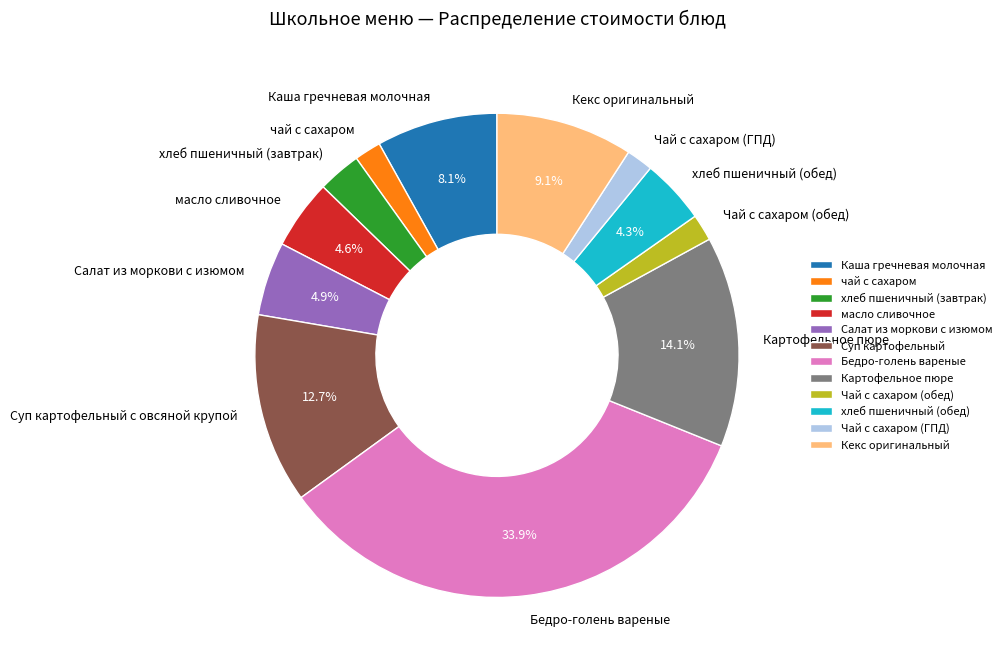

What percentage is NOT represented by Суп картофельный с овсяной крупой?

87.3%